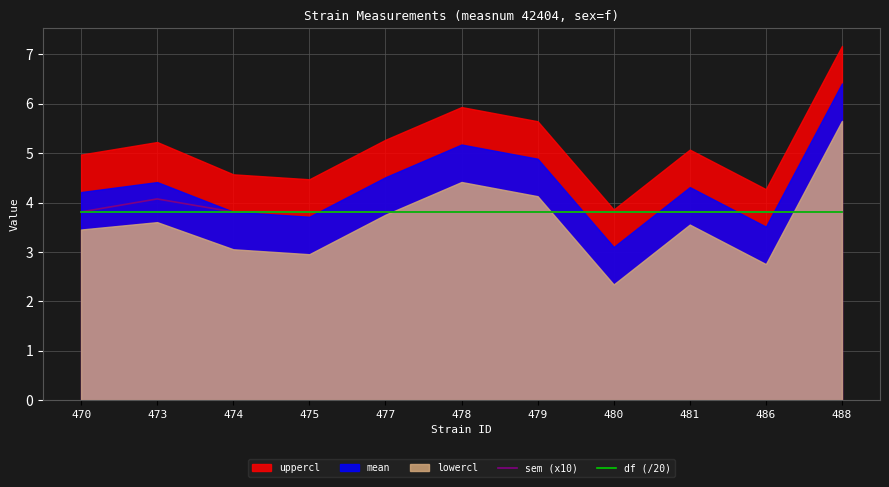

The df (/20) series shows 2.1 at 486. True or false?

False